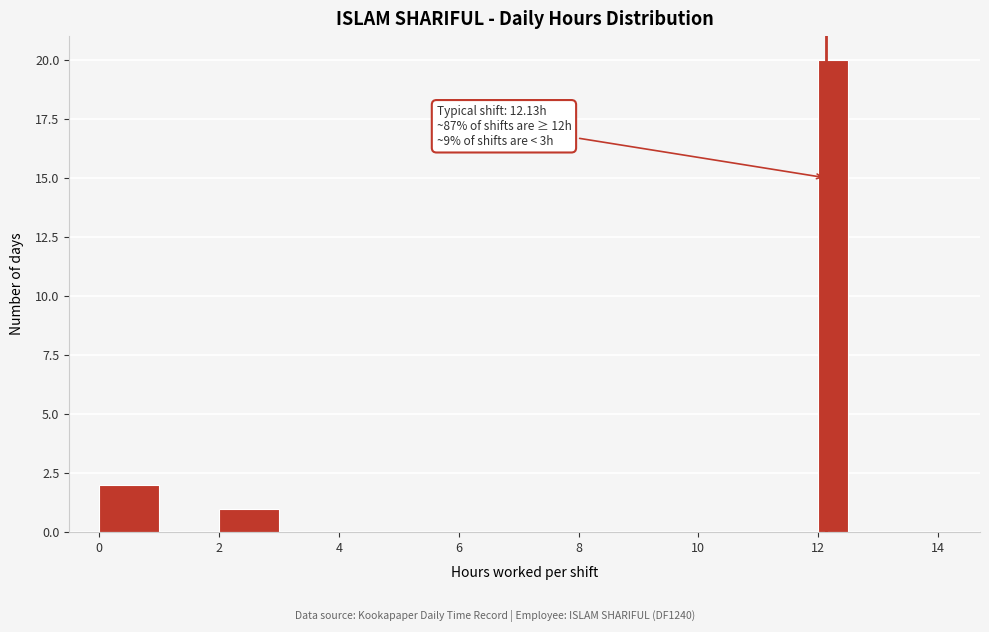

Around what value on the x-axis is the tallest bar? Give the approximate position of its centre, as read against the axis.

12.2